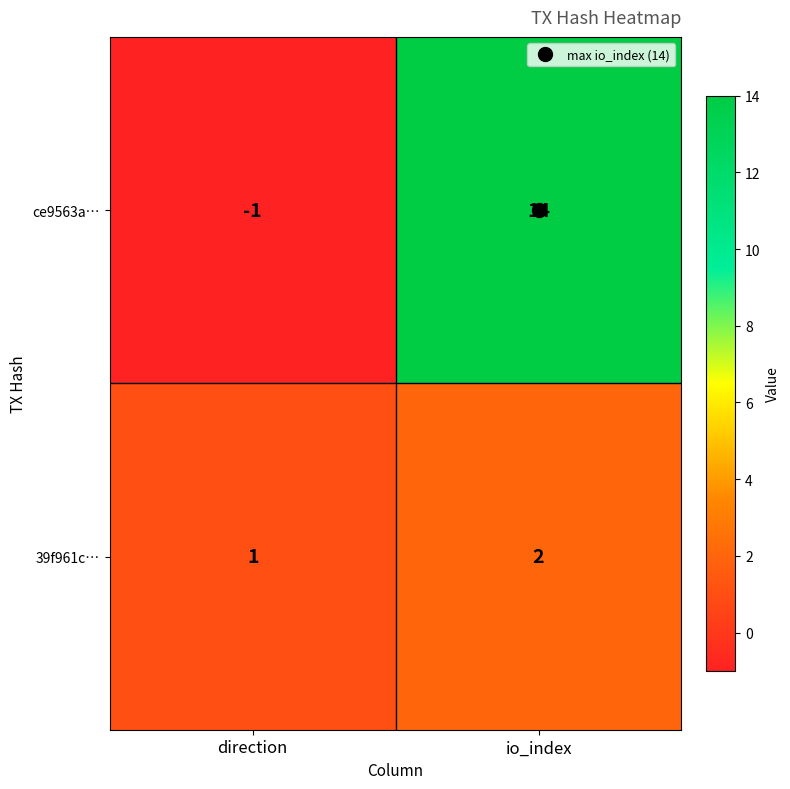

What is the sum of all 39f961c… values?

3